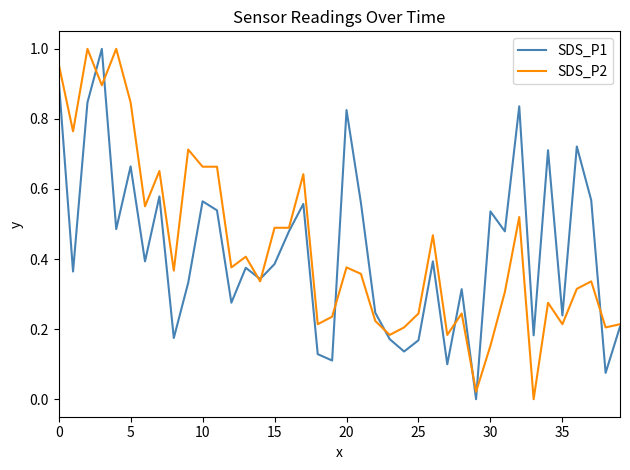

Which series has the widest spread of values?

SDS_P1